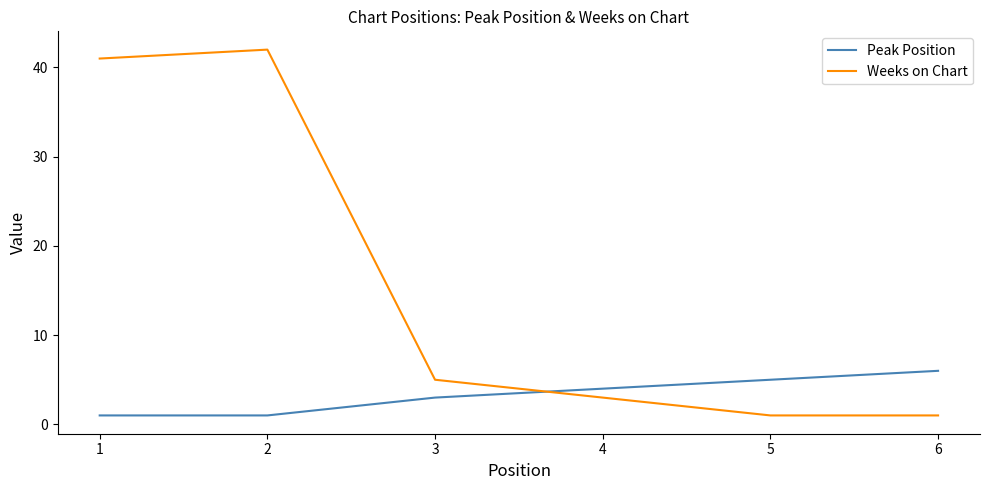

Is it true that Weeks on Chart equals 1 at 6?

True